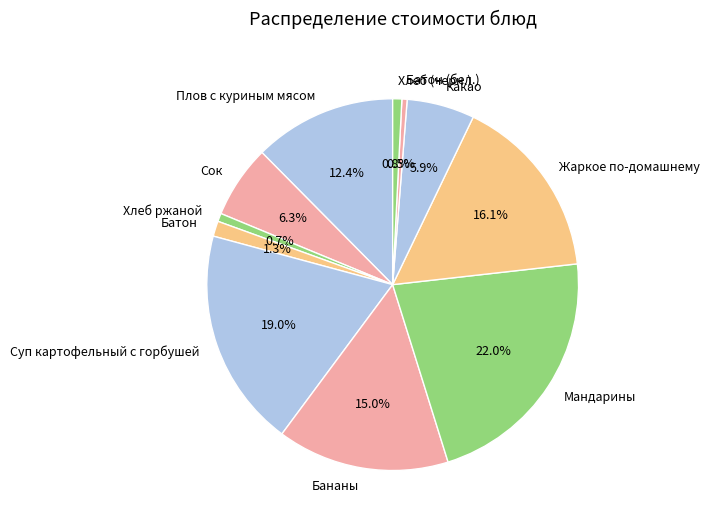

To the nearest percent, what is the difference between the Какао and Суп картофельный с горбушей slice percentages?

13%